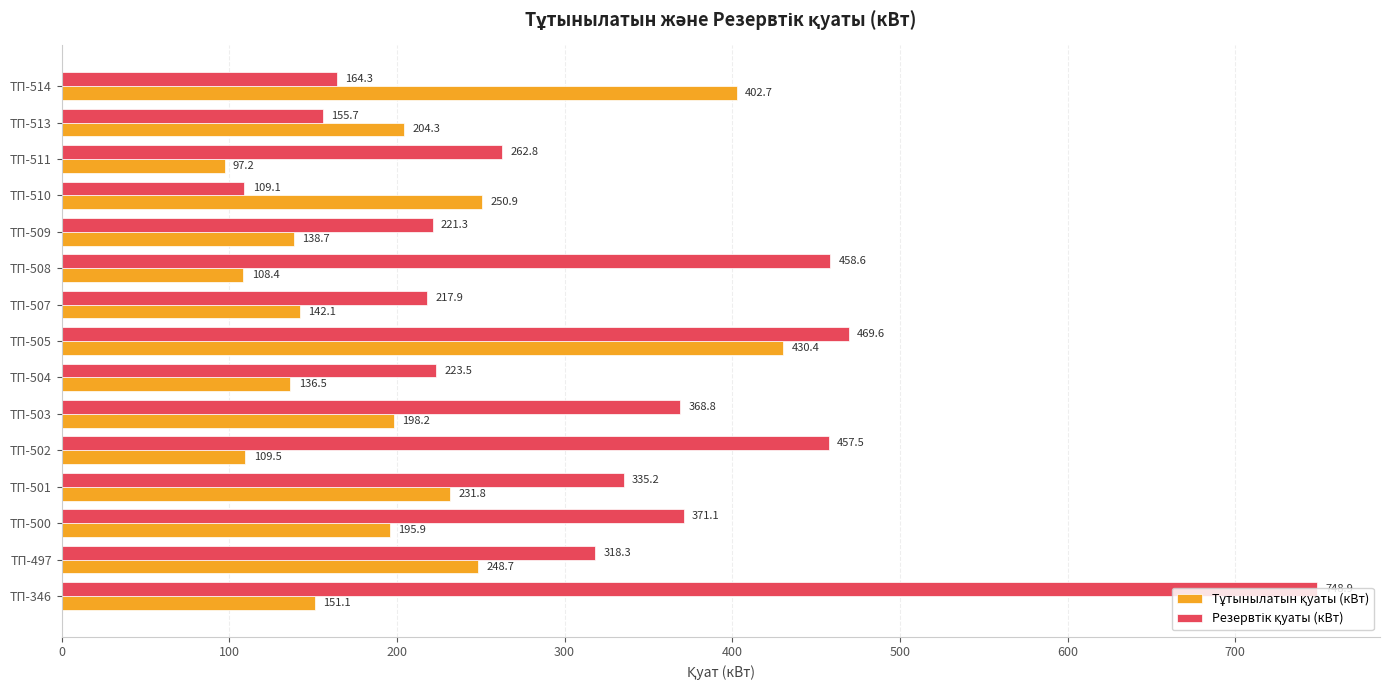

Which label corresponds to the smallest value in the chart?

ТП-511